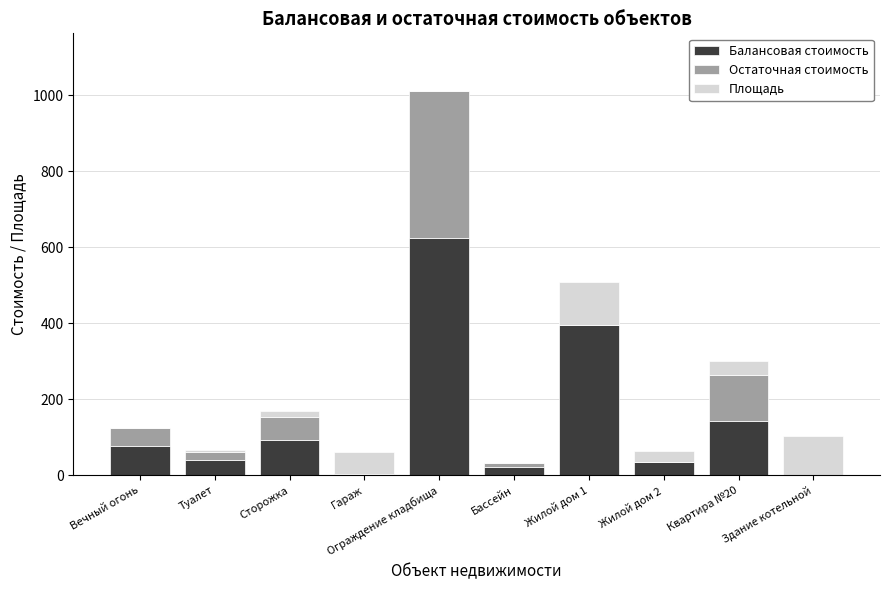

The value of Балансовая стоимость at Туалет is 40.3. True or false?

True